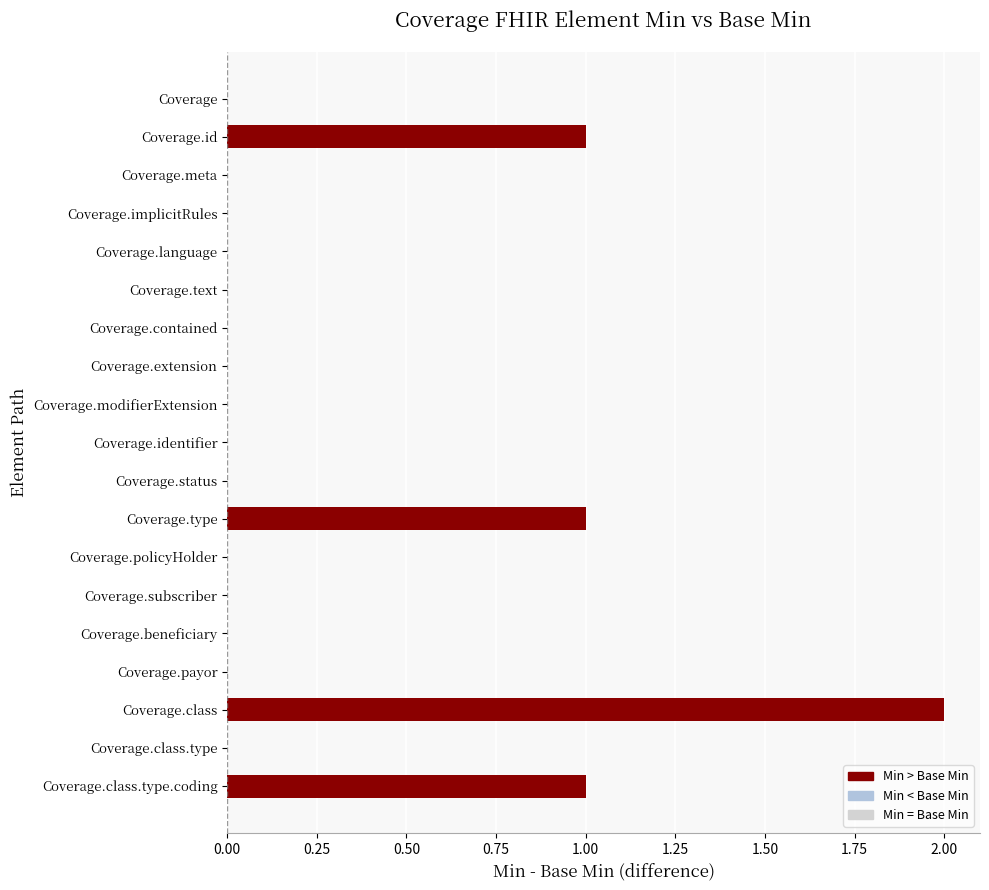

Reading top to bottom, what are all the values shown in this chart?

Coverage=0	Coverage.id=1	Coverage.meta=0	Coverage.implicitRules=0	Coverage.language=0	Coverage.text=0	Coverage.contained=0	Coverage.extension=0	Coverage.modifierExtension=0	Coverage.identifier=0	Coverage.status=0	Coverage.type=1	Coverage.policyHolder=0	Coverage.subscriber=0	Coverage.beneficiary=0	Coverage.payor=0	Coverage.class=2	Coverage.class.type=0	Coverage.class.type.coding=1